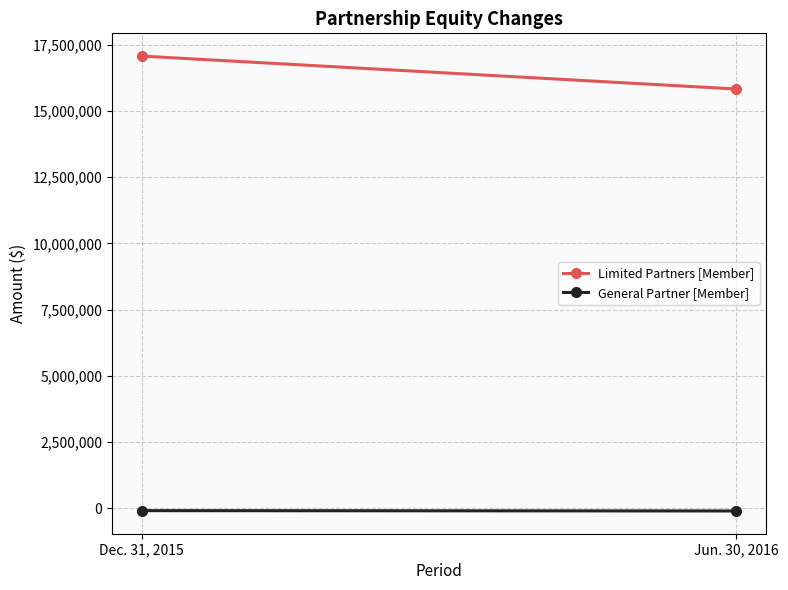

What is the value of the General Partner [Member] point at the 2nd from the left?

-106134